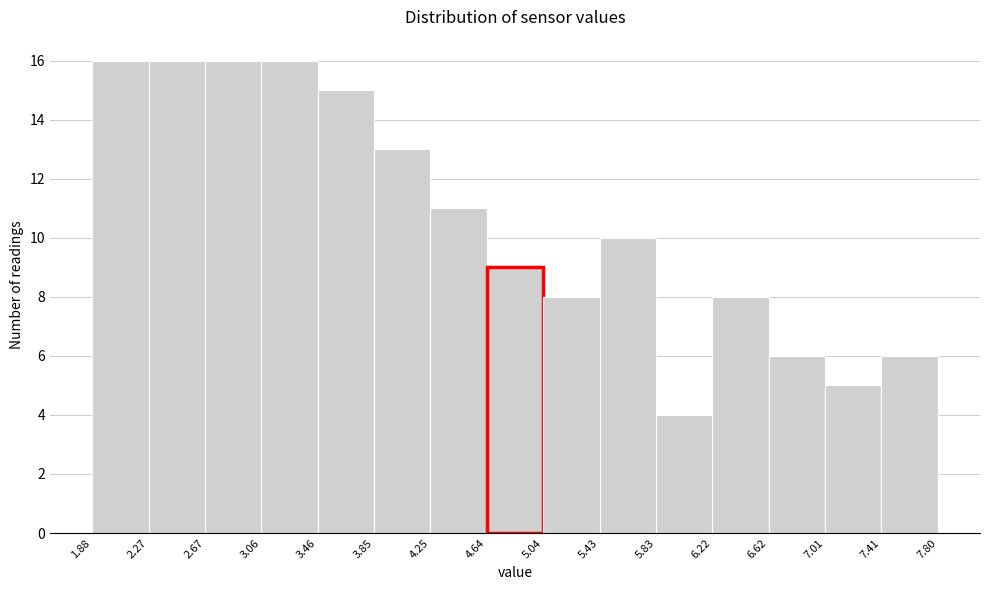

Reading left to right, list every bar in this chart as the range it spans on the x-axis followed by its height. The values are not printed on the chart, so give them approximately, as read against the axis.

1.88 to 2.27: 16
2.27 to 2.67: 16
2.67 to 3.06: 16
3.06 to 3.46: 16
3.46 to 3.85: 15
3.85 to 4.25: 13
4.25 to 4.64: 11
4.64 to 5.04: 9
5.04 to 5.43: 8
5.43 to 5.83: 10
5.83 to 6.22: 4
6.22 to 6.62: 8
6.62 to 7.01: 6
7.01 to 7.41: 5
7.41 to 7.80: 6